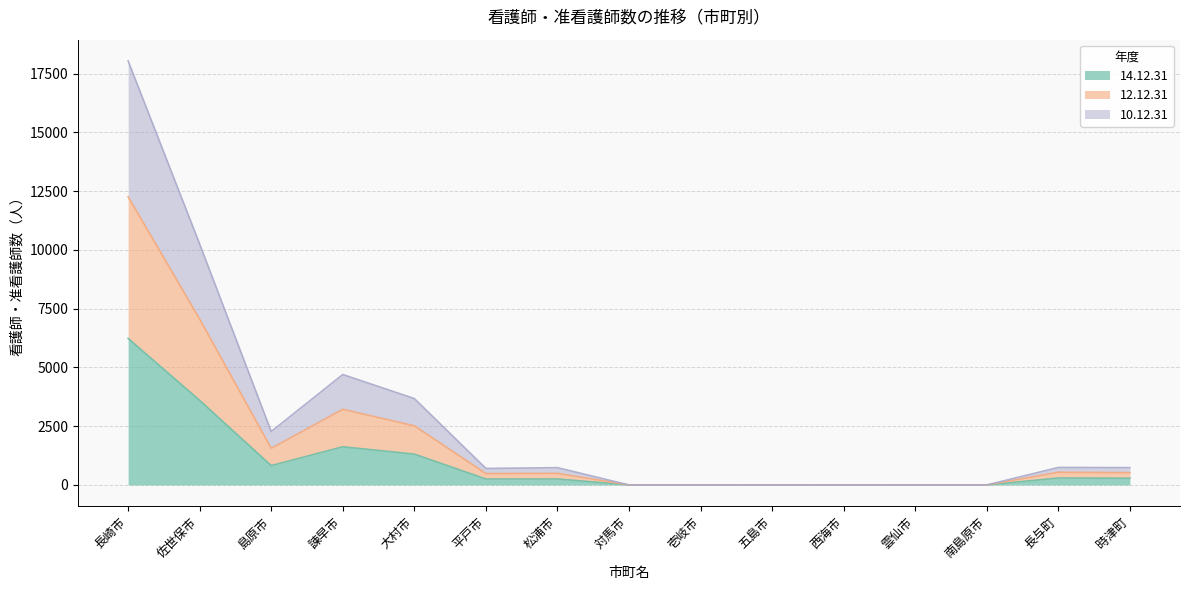

What is the value of the 14.12.31 point at the 6th from the left?

254